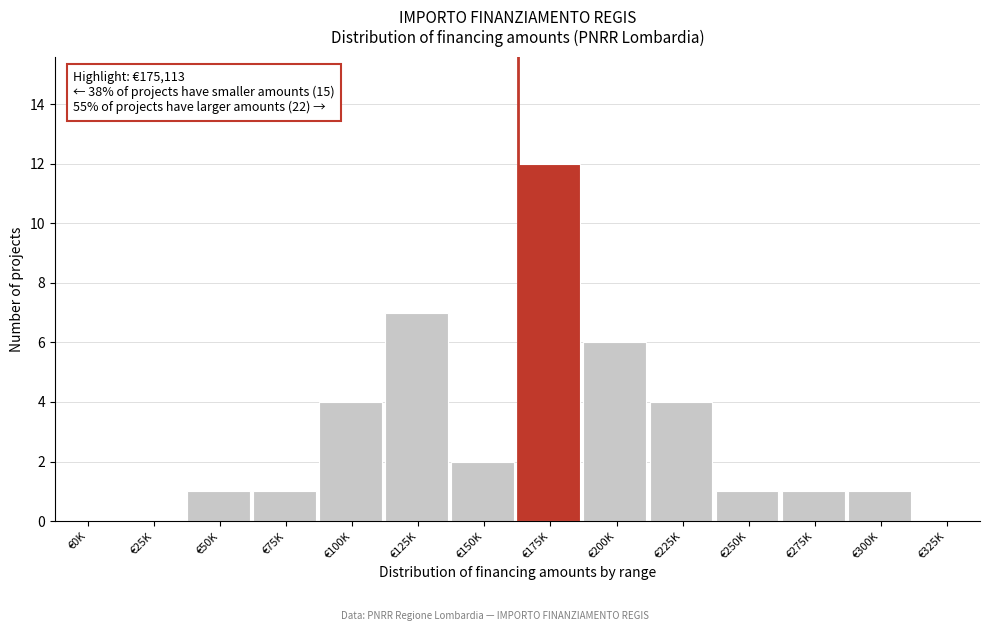

Reading left to right, transcribe all the data shown in this chart.

€0K=0	€25K=0	€50K=1	€75K=1	€100K=4	€125K=7	€150K=2	€175K=12	€200K=6	€225K=4	€250K=1	€275K=1	€300K=1	€325K=0